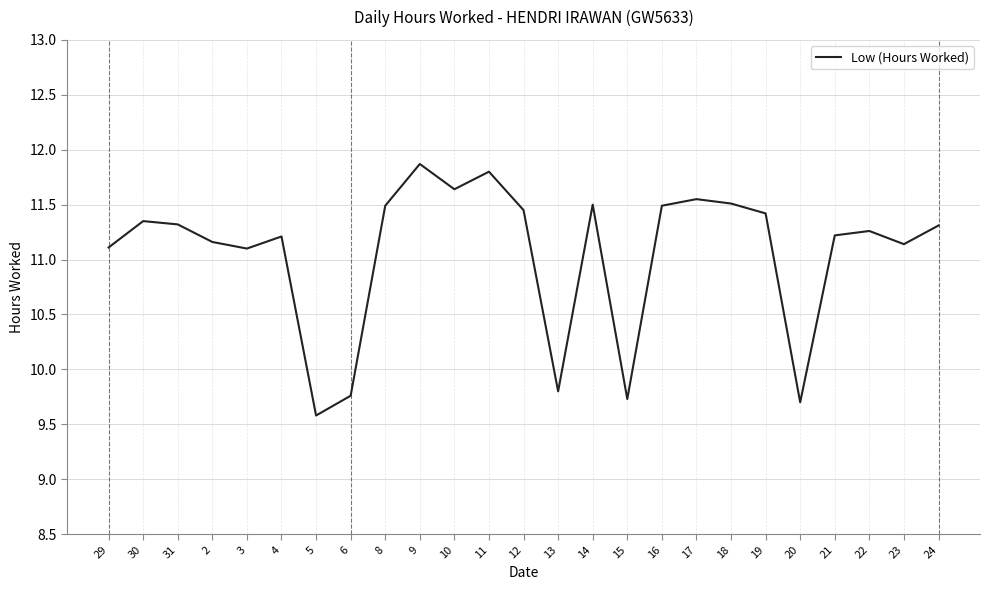

At which label does the data first exceed 11?

29